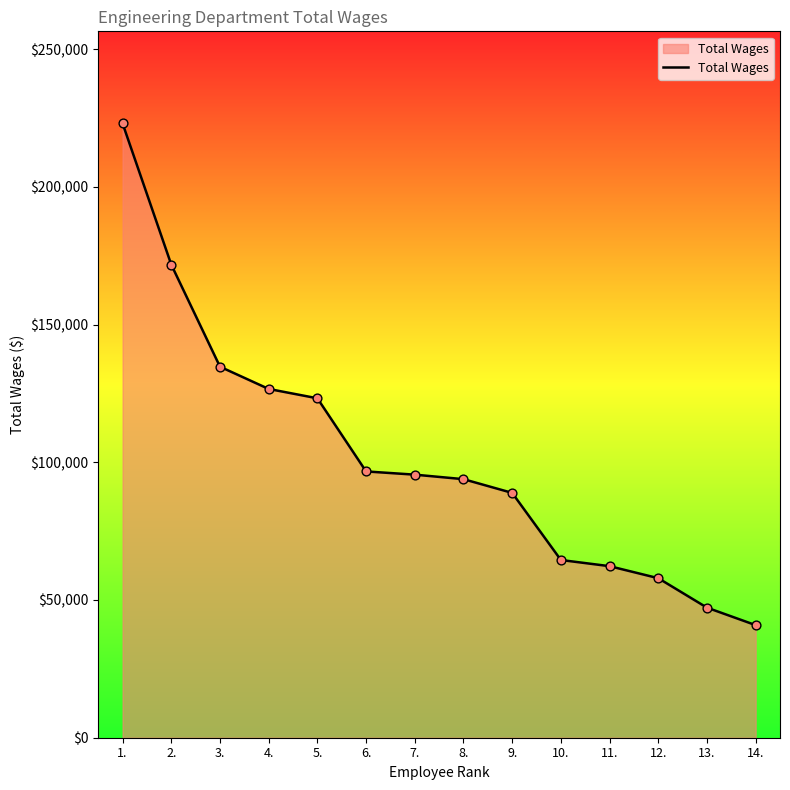

What is the change in value from 4. to 13.?

-79389